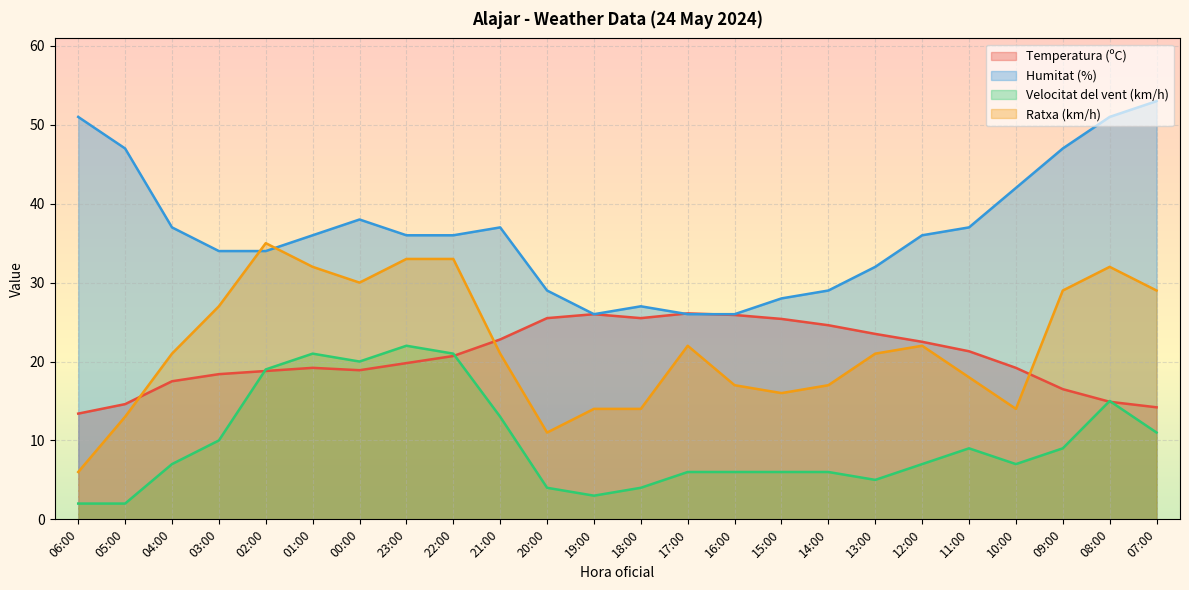

What is the greatest value displayed?

53.0